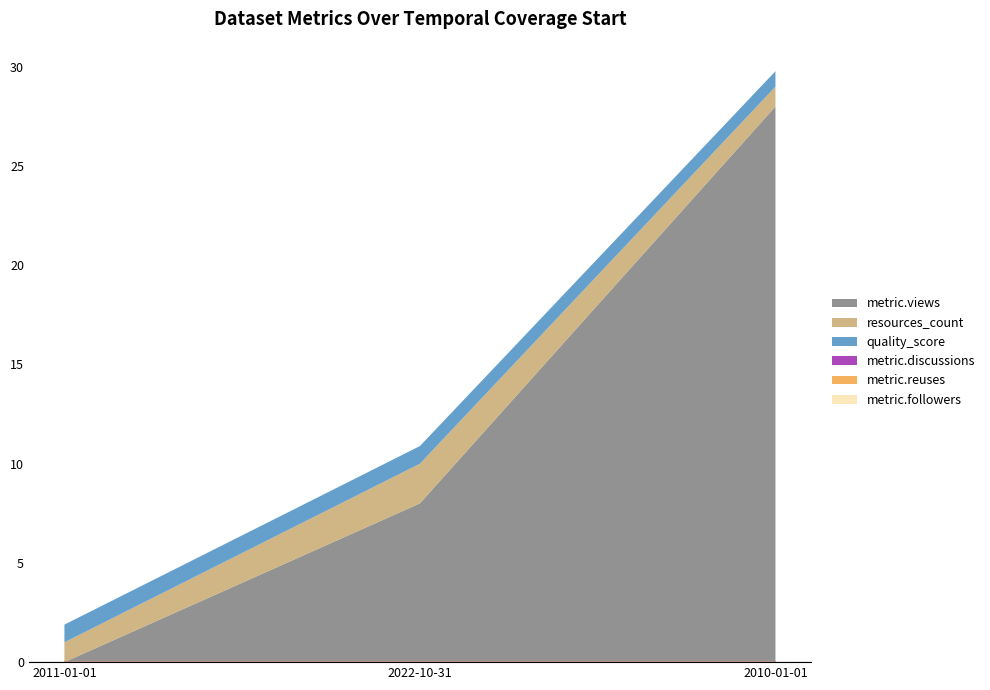

What is the label of the 1st point from the right?

2010-01-01